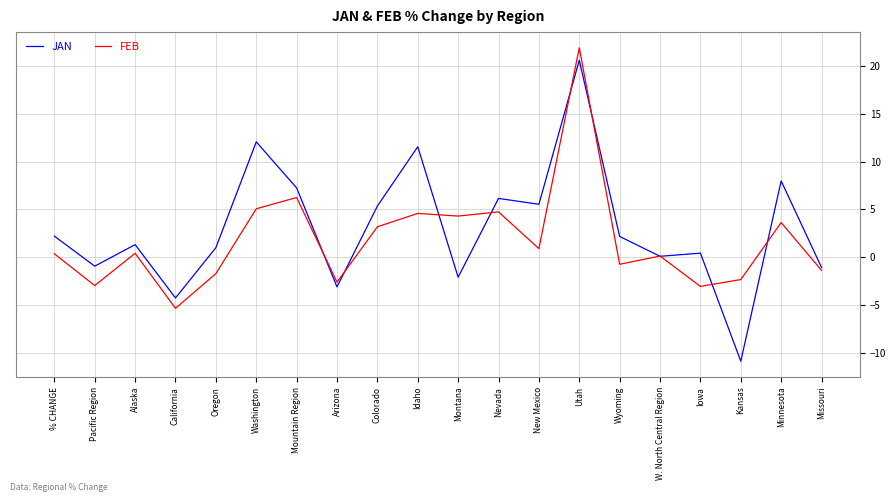

At which category is the sum across all series the highest?

Utah